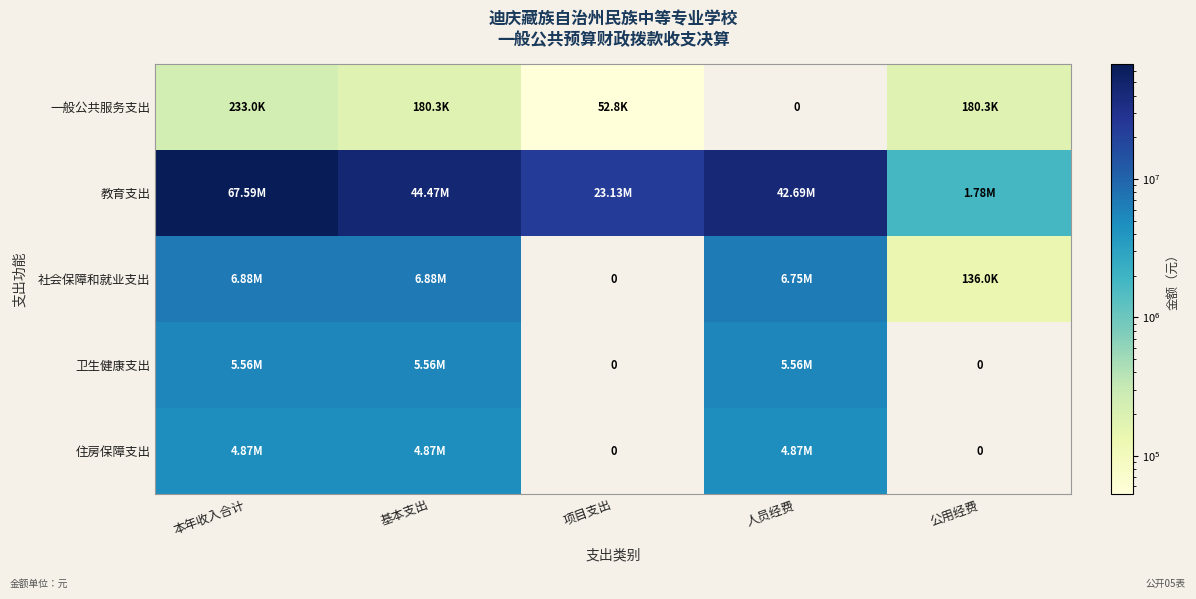

What is the sum of all 一般公共服务支出 values?

646356.9